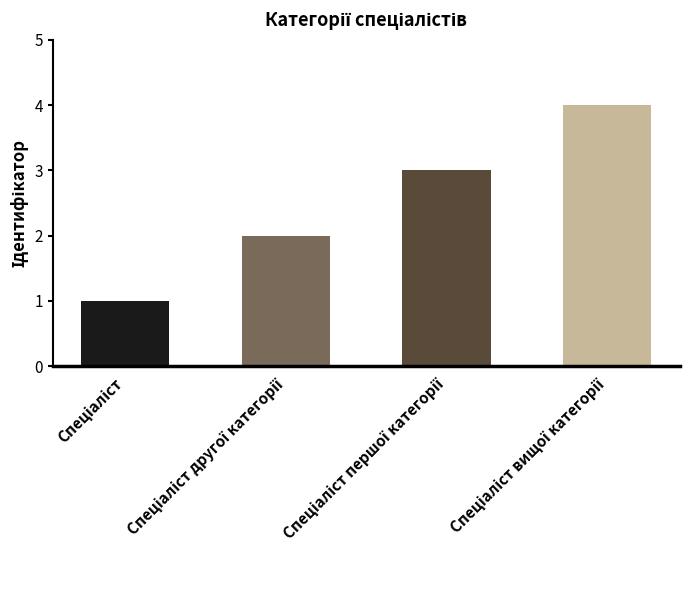

What is the difference between the maximum and minimum values?

3